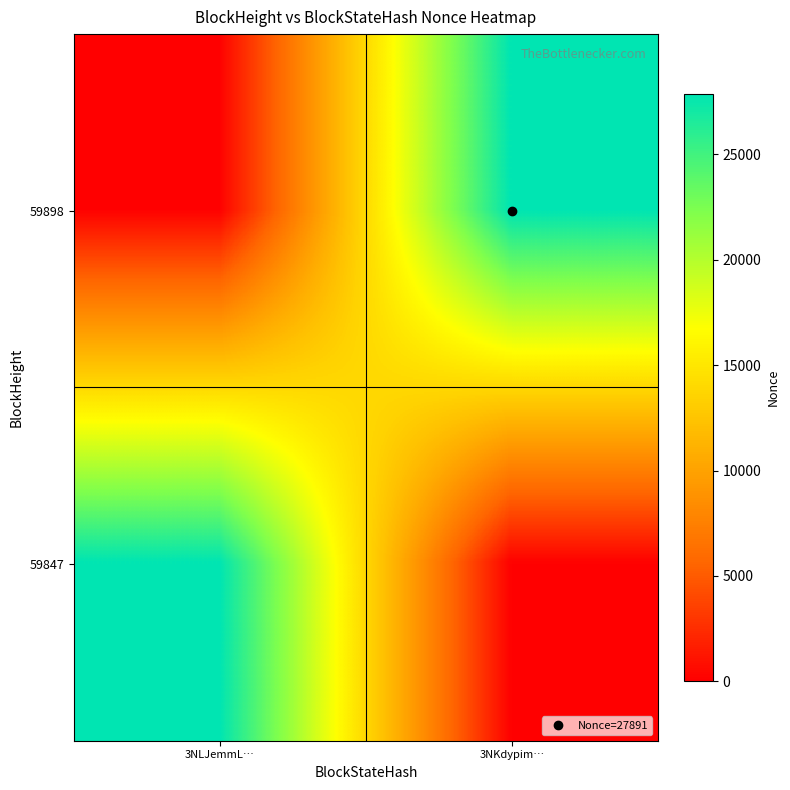

Between 3NKdypim… and 3NLJemmL…, which is larger?

3NKdypim…